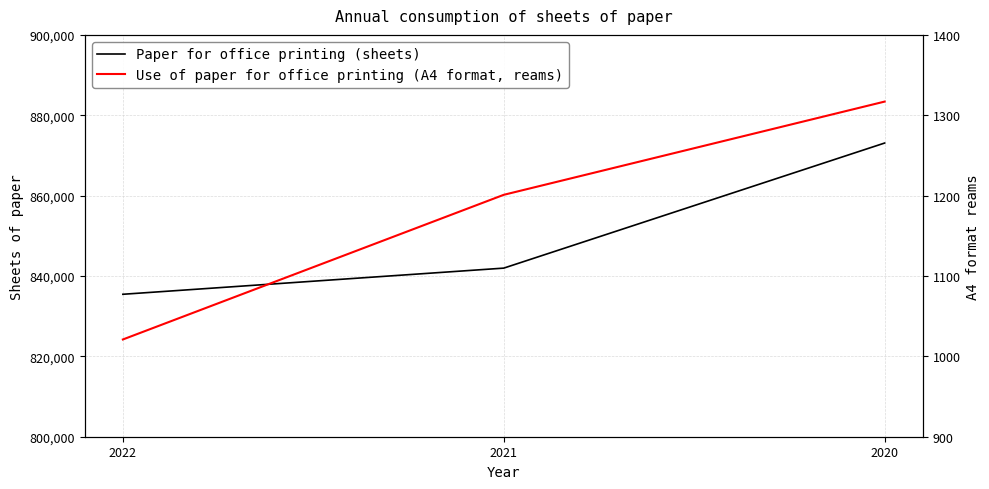

Which series has the largest range (max minus min)?

Paper for office printing (sheets)